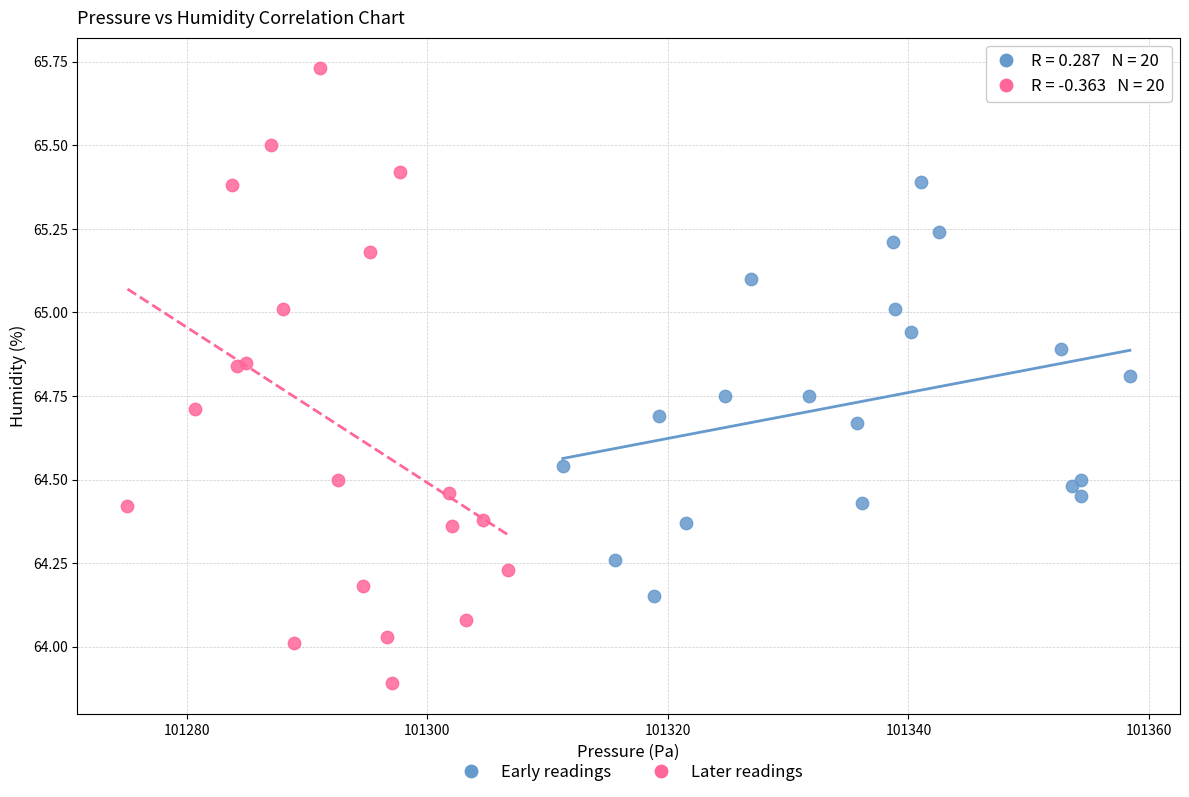

Which series reaches the maximum Y coordinate?

Later readings